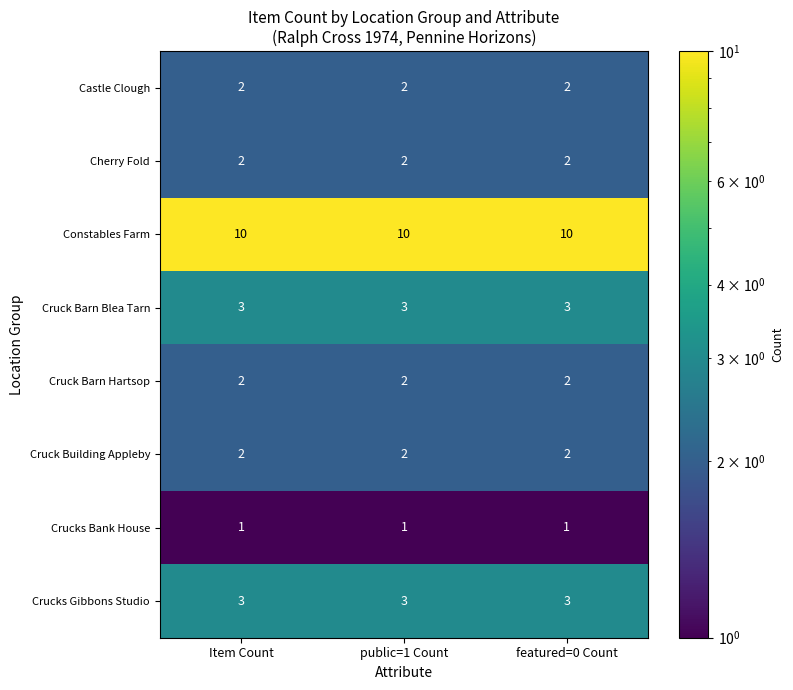

The Castle Clough series shows 1 at public=1 Count. True or false?

False